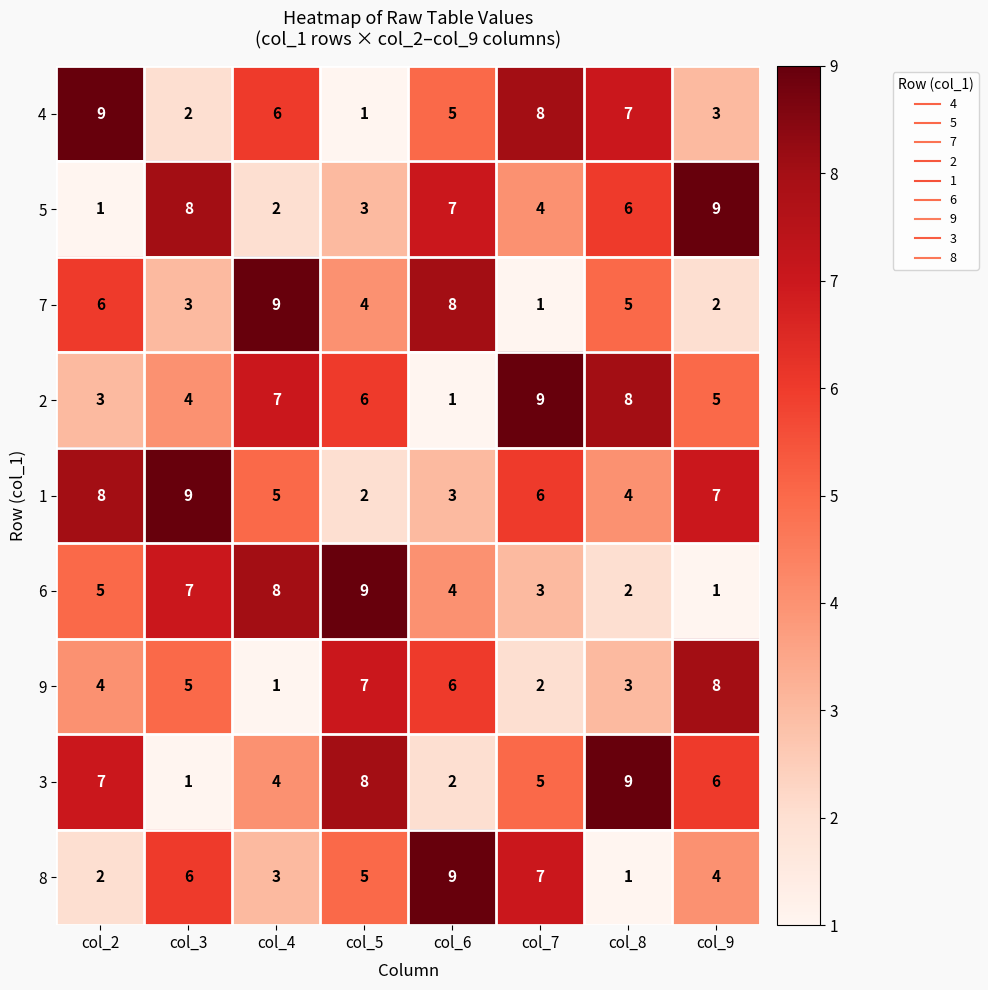

At col_4, list the series in order from smallest to largest.

9, 5, 8, 3, 1, 4, 2, 6, 7